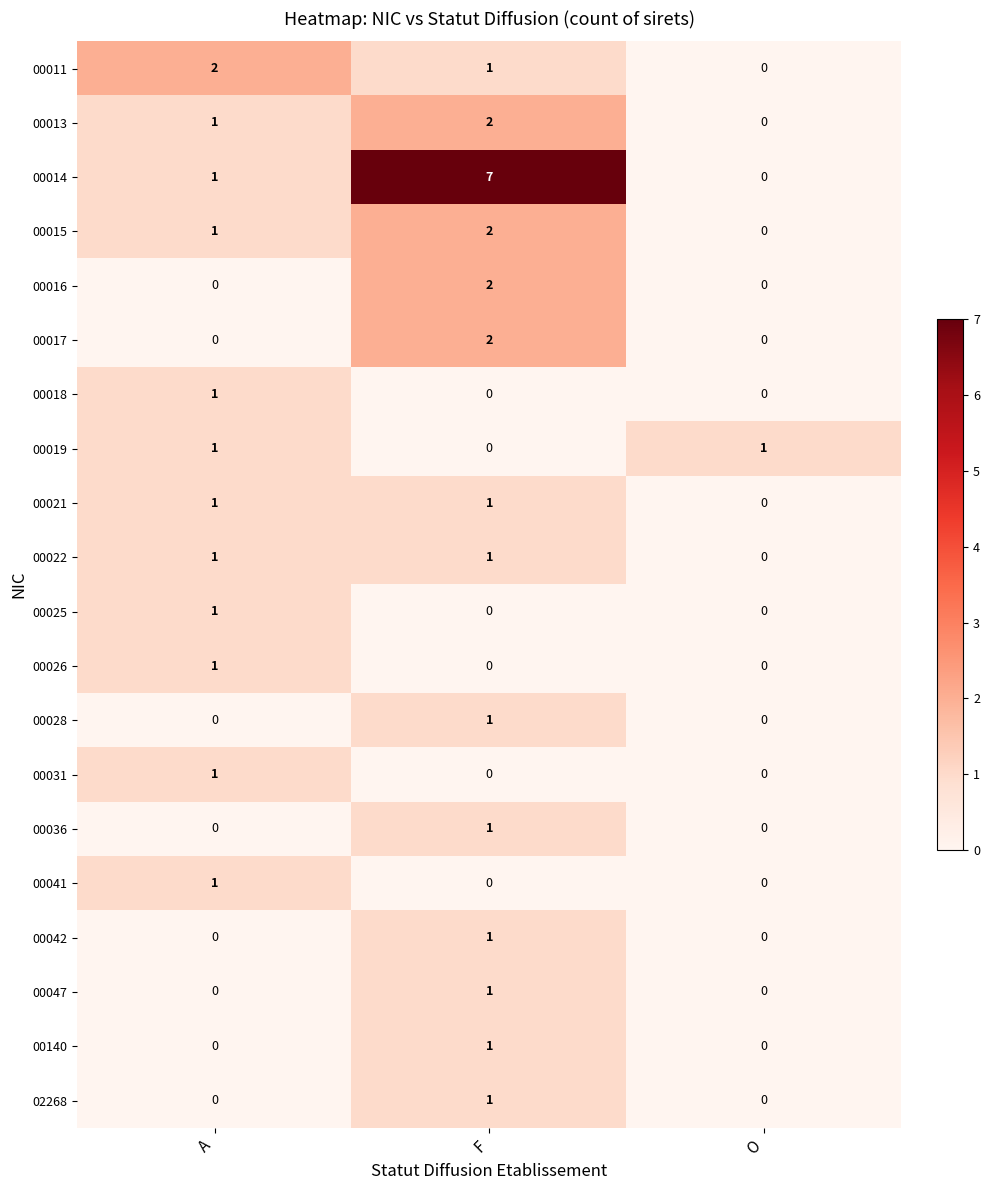

At which category is the sum across all series the highest?

F